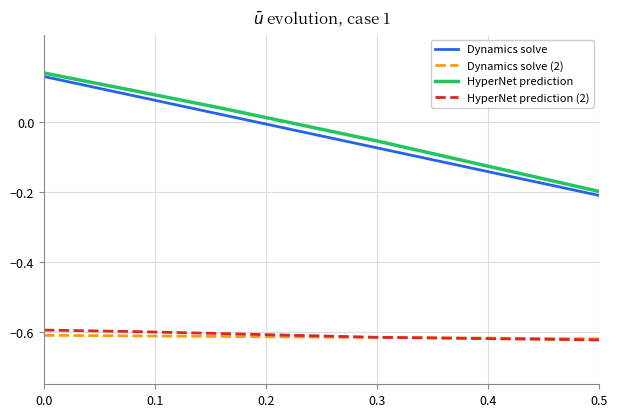

What are all the series names shown in the legend?

Dynamics solve, Dynamics solve (2), HyperNet prediction, HyperNet prediction (2)